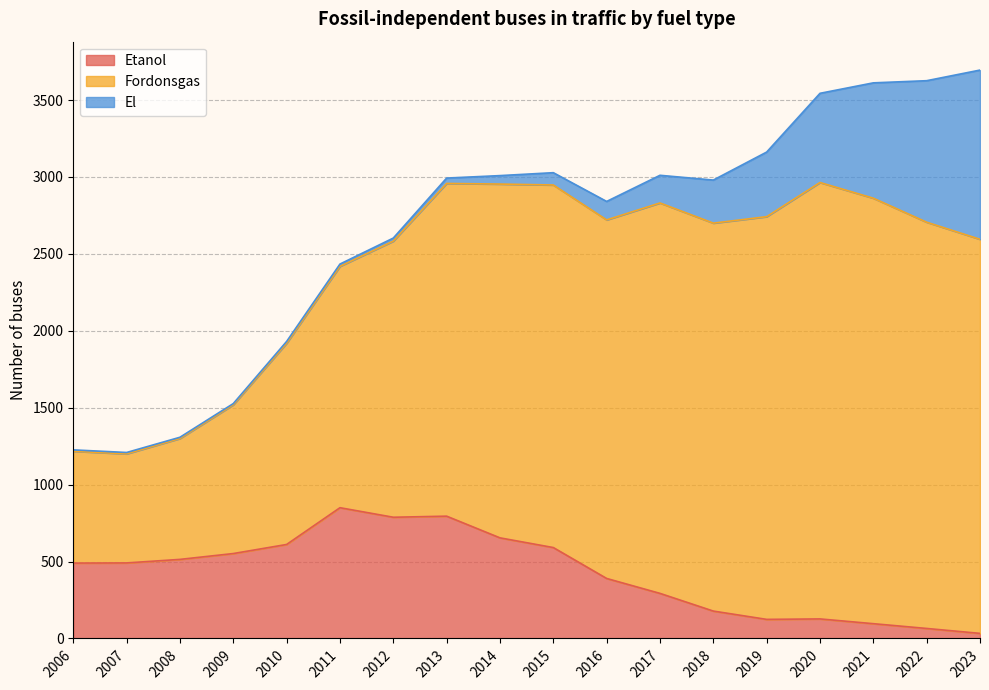

How many interior local valleys does the Fordonsgas series have?

3